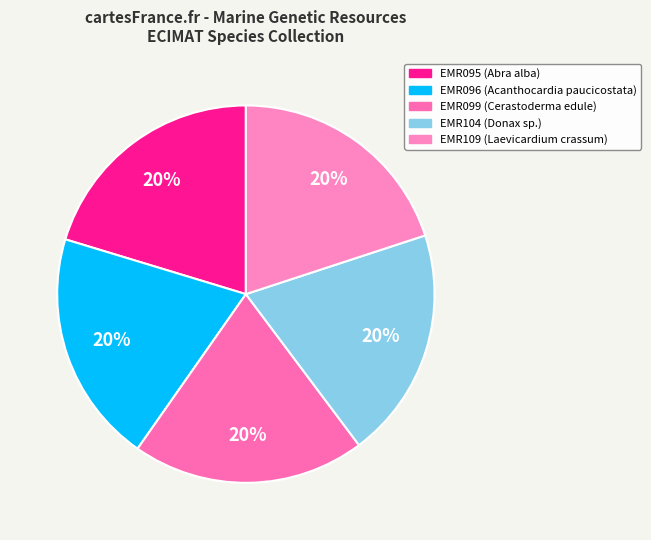

What percentage is the EMR099 slice, to the nearest percent?

20%